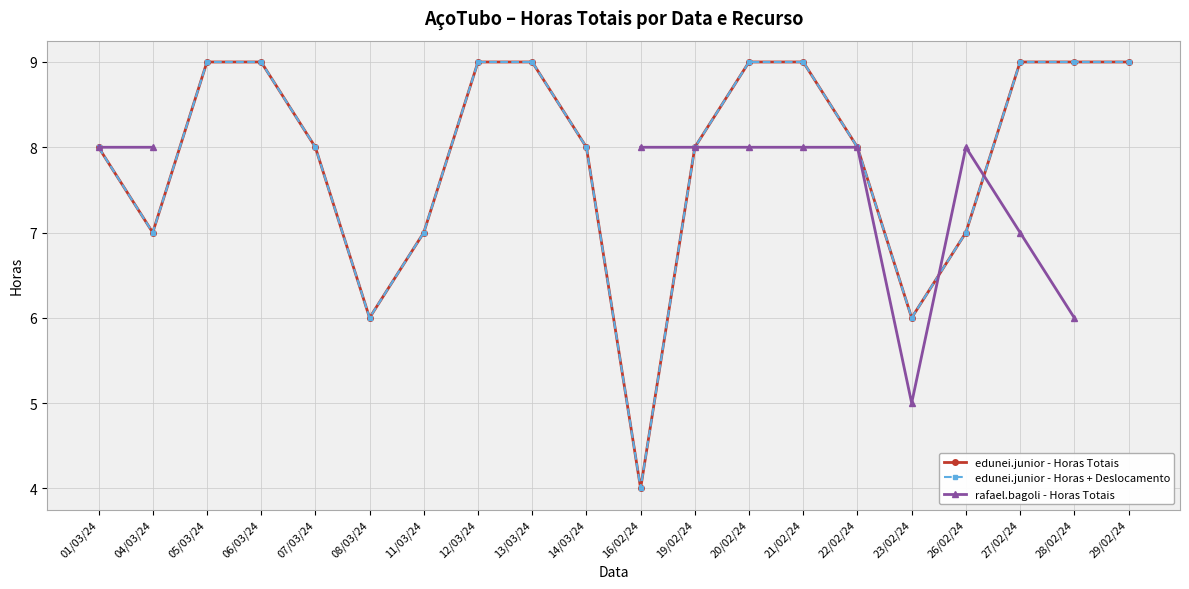

Which category has the highest value in the rafael.bagoli - Horas Totais series?

01/03/24